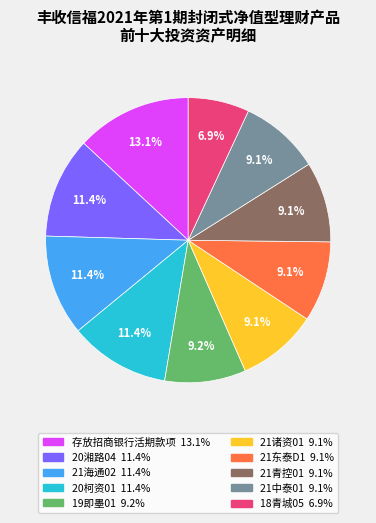

To the nearest percent, what percentage of the pie is 存放招商银行活期款项?

13%